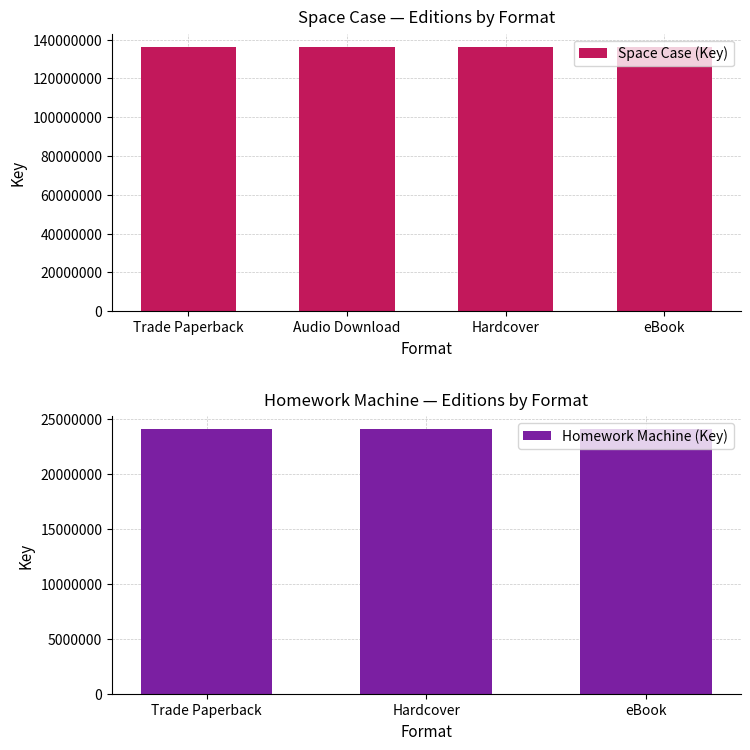

Which series has the largest total across all categories?

Space Case